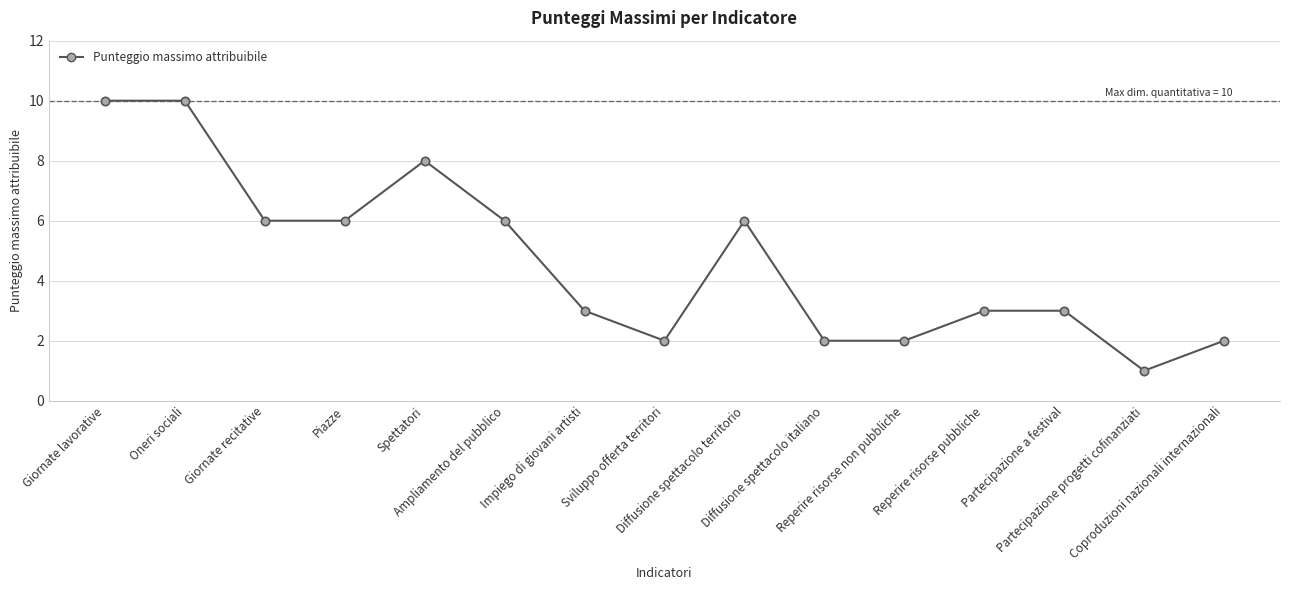

What is the change in value from Piazze to Diffusione spettacolo italiano?

-4